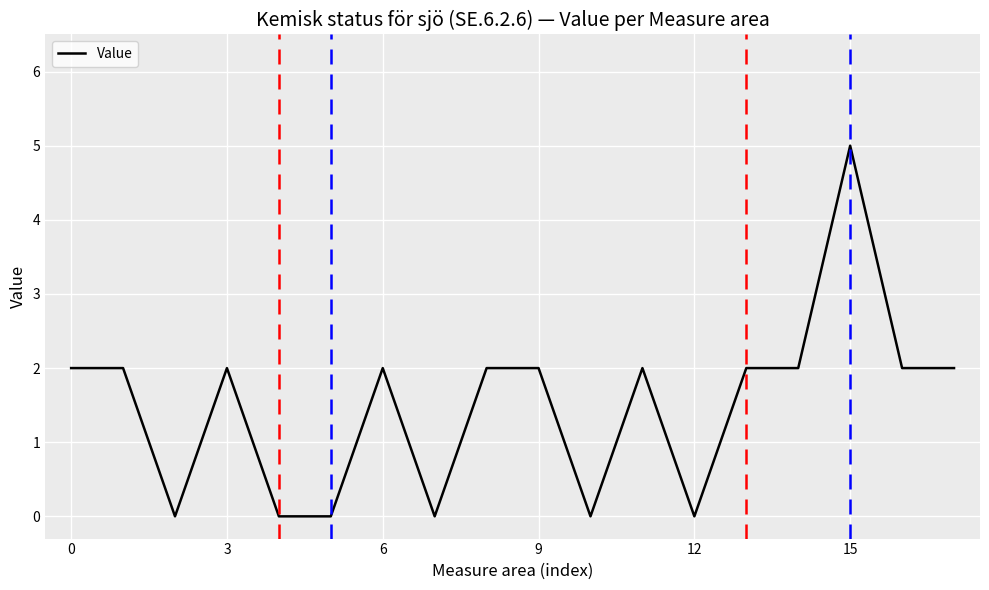

What is the difference between the second highest and second lowest values?

2